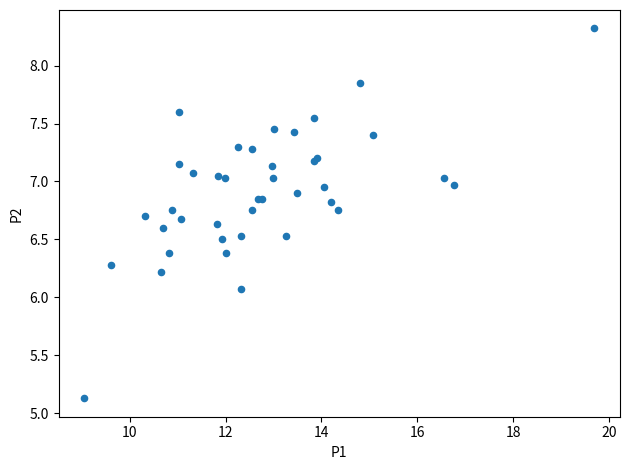

What Y value in the scatter plot is closest to 6?

6.1